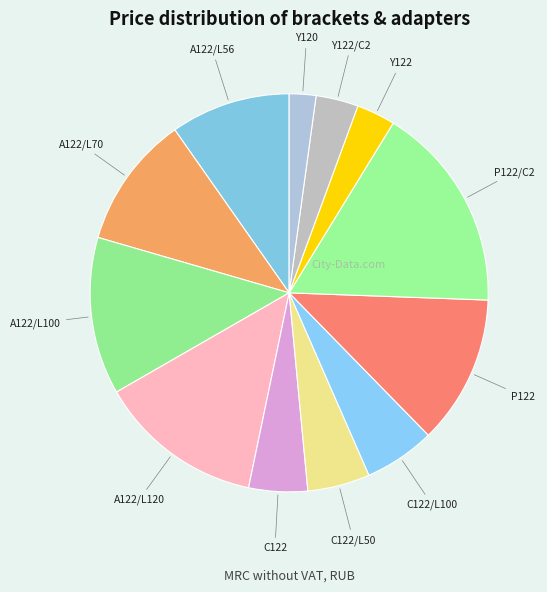

Is A122/L56 the majority of the pie?

No